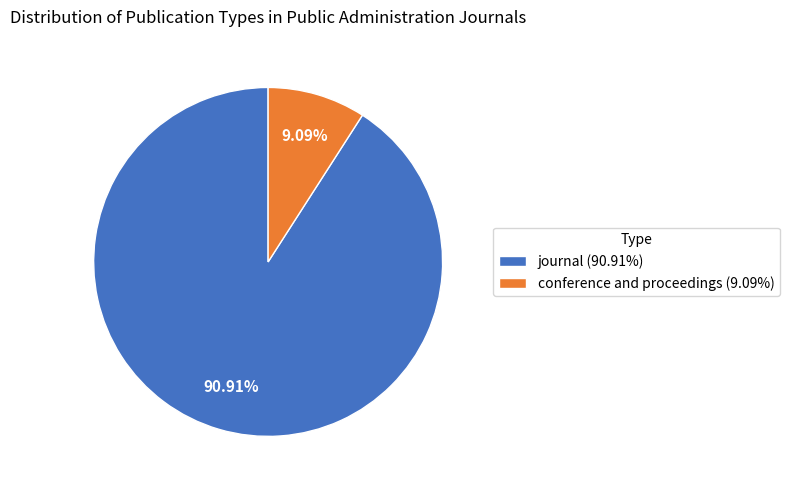

Which slice is the largest?

journal